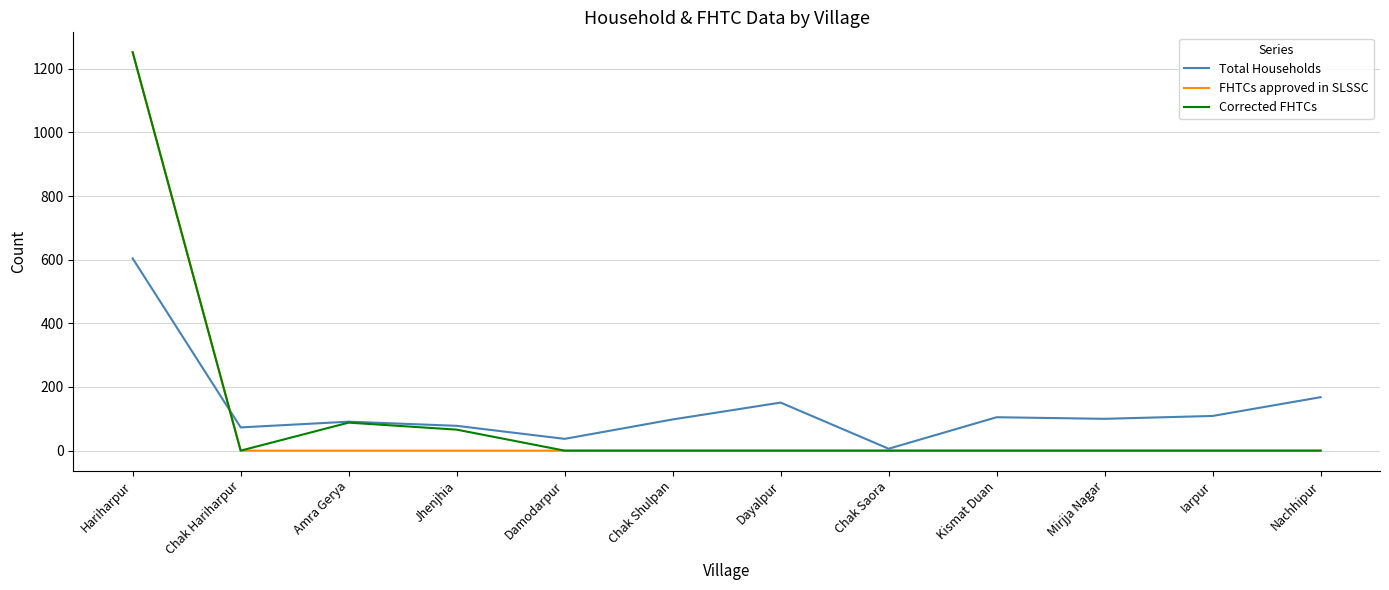

Where is the first local maximum for Total Households?

Amra Gerya